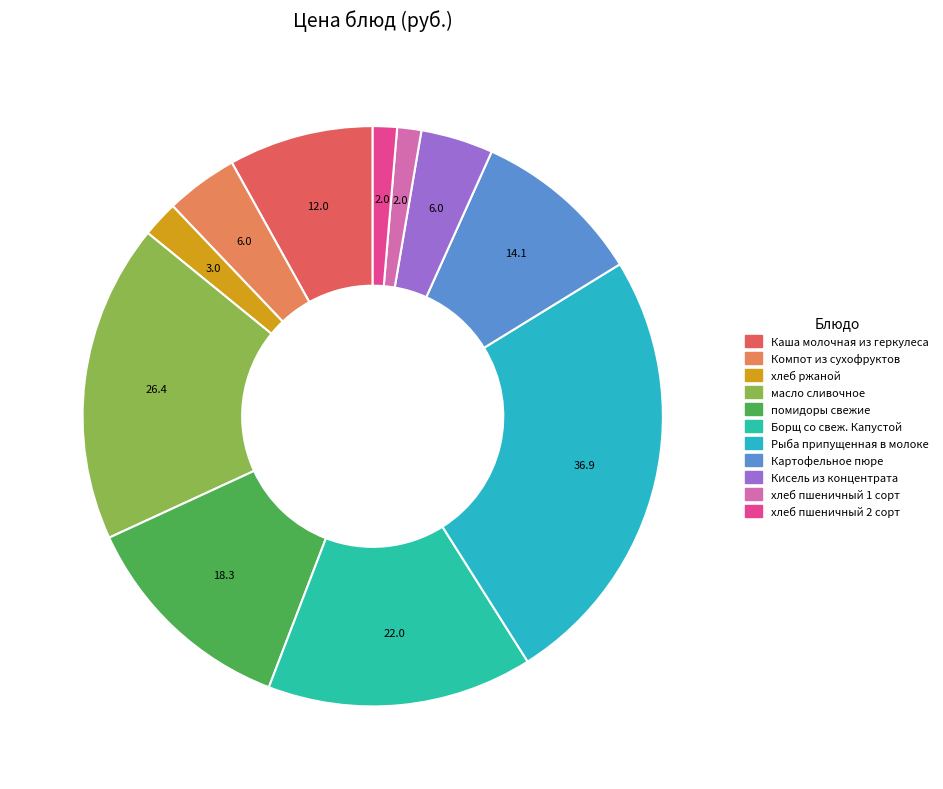

Count the number of slices in the pie.

11